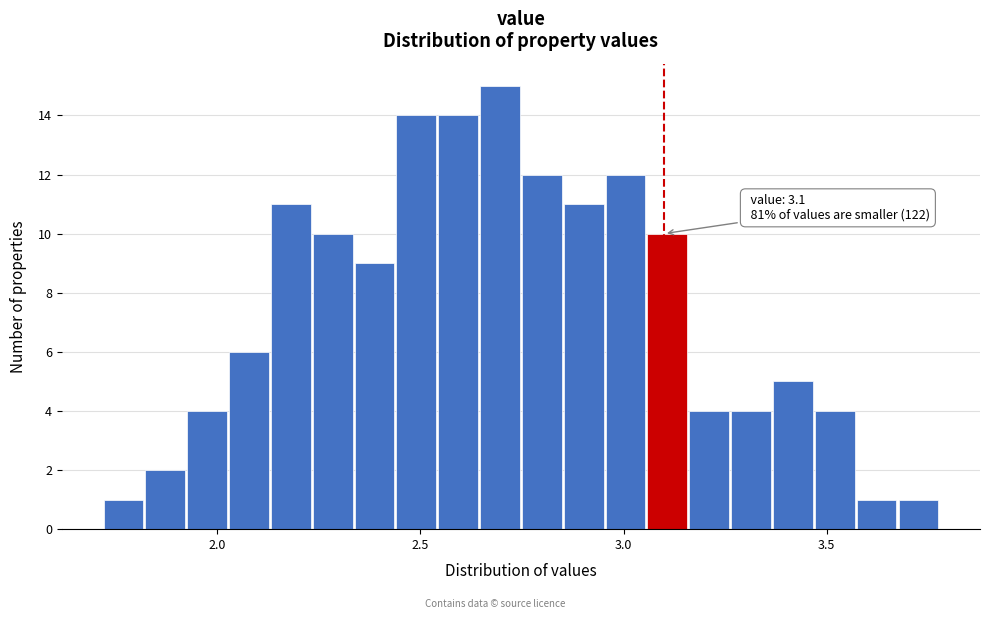

Around what value on the x-axis is the tallest bar? Give the approximate position of its centre, as read against the axis.

2.70